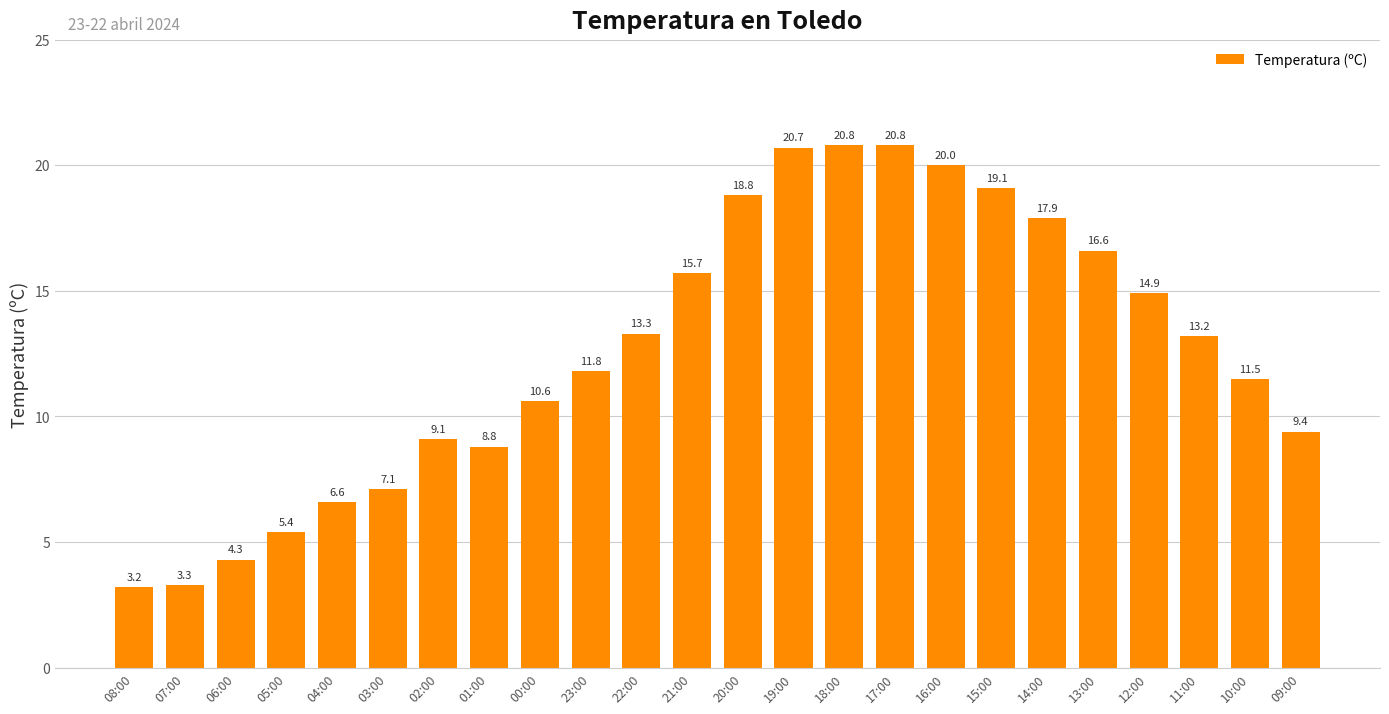

Reading left to right, extract all data points from this chart.

3.2	3.3	4.3	5.4	6.6	7.1	9.1	8.8	10.6	11.8	13.3	15.7	18.8	20.7	20.8	20.8	20.0	19.1	17.9	16.6	14.9	13.2	11.5	9.4